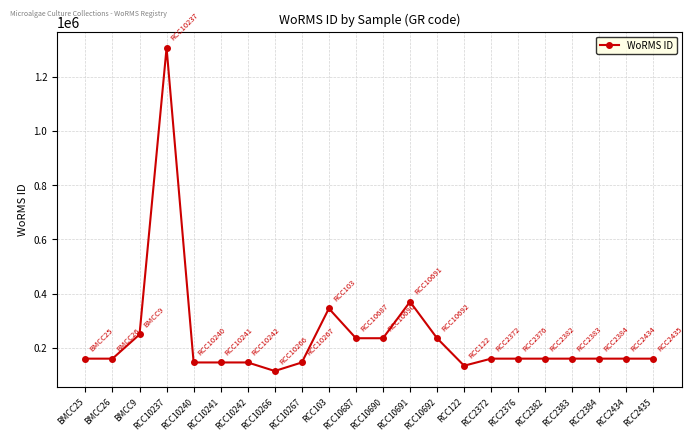

What is the label of the 21st point from the left?

RCC2434